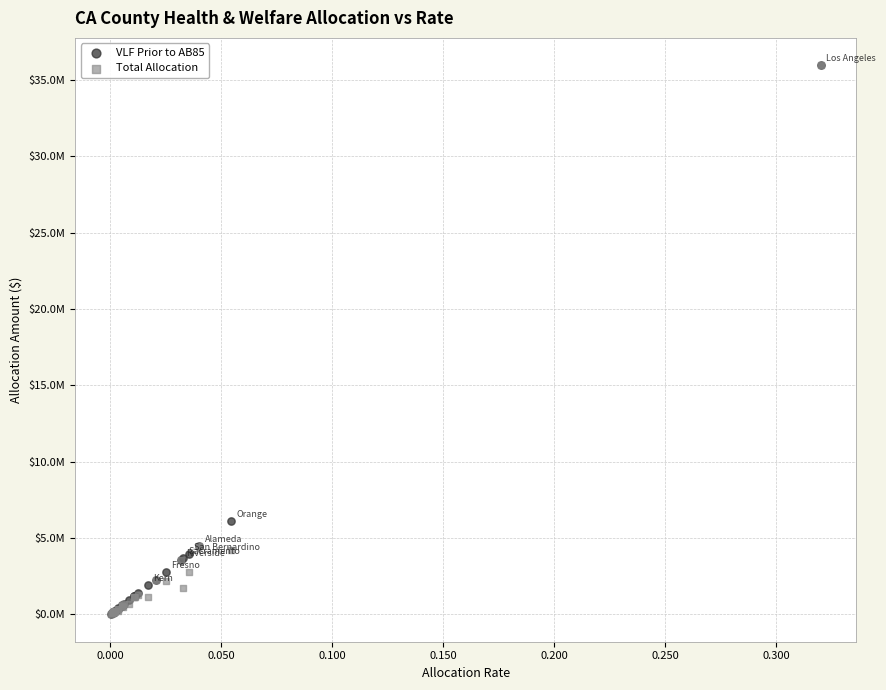

What are all the series names shown in the legend?

VLF Prior to AB85, Total Allocation